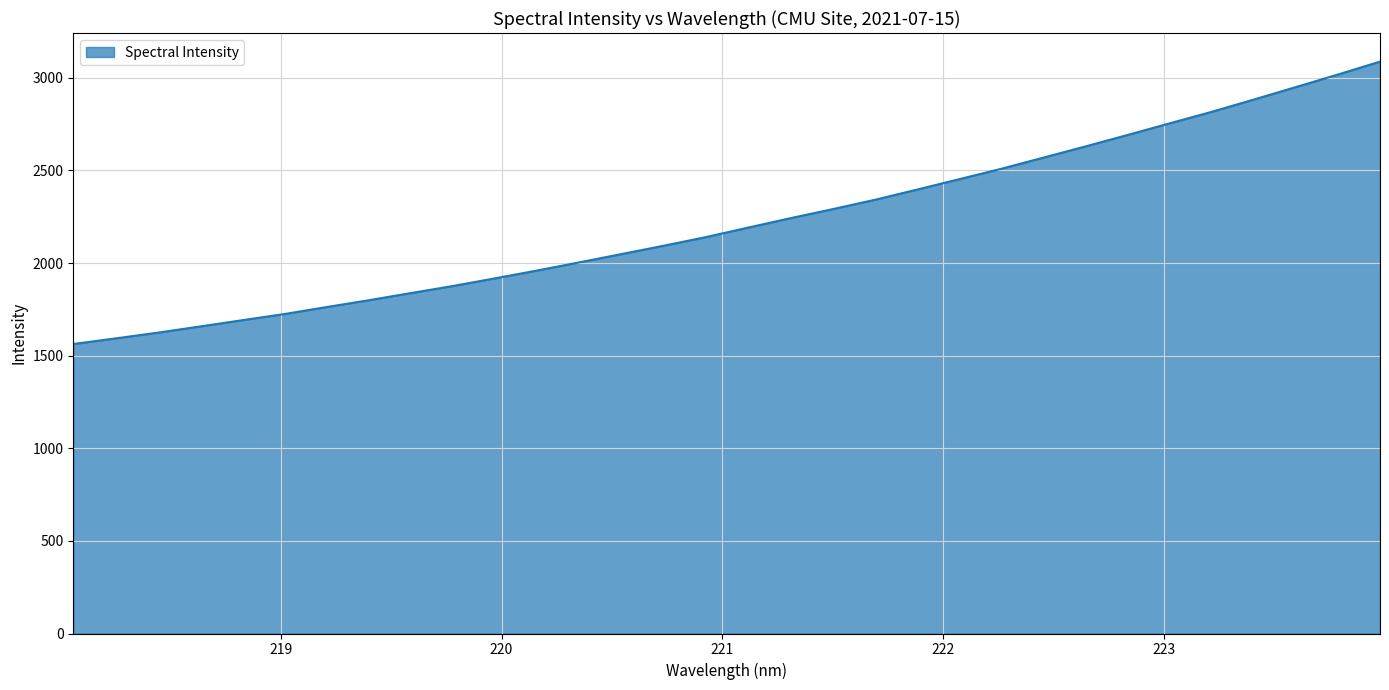

What is the difference between the maximum and minimum values?

1524.8